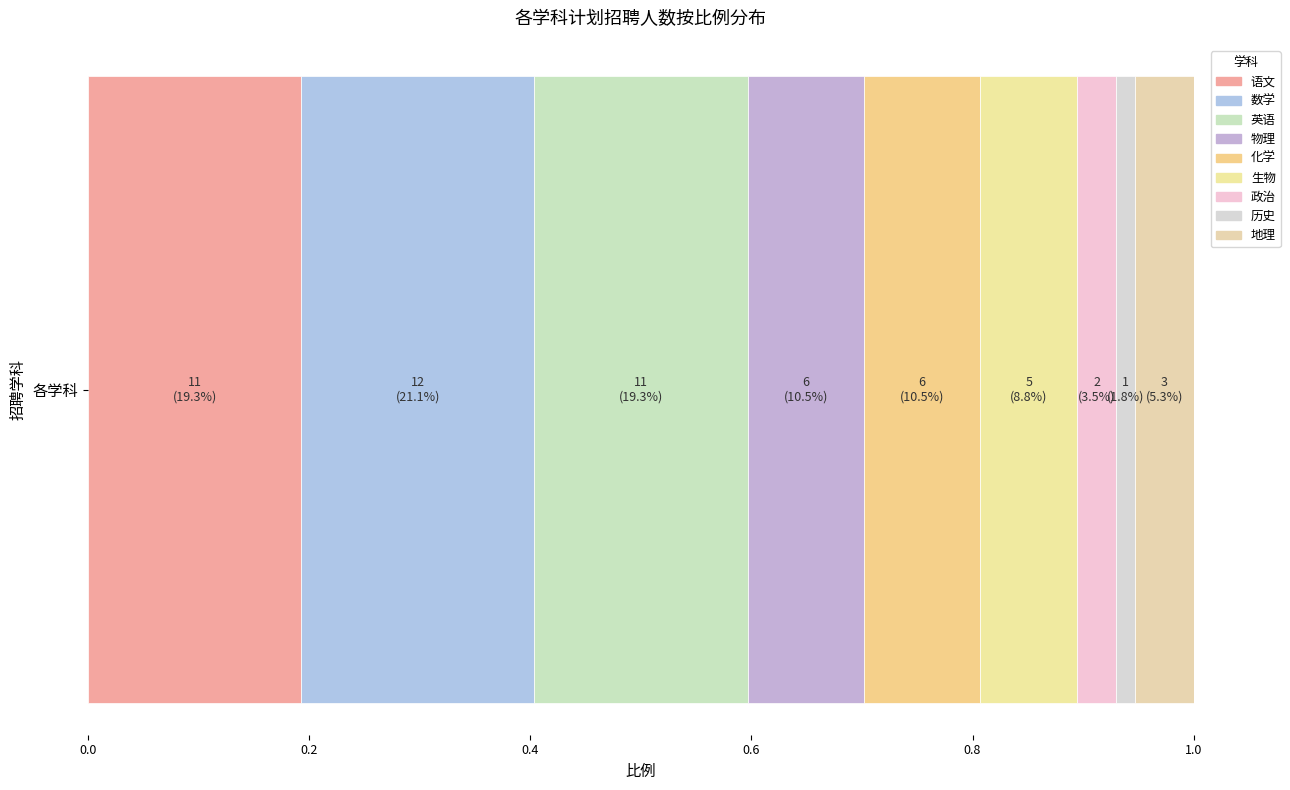

Reading left to right, transcribe all the data shown in this chart.

11	12	11	6	6	5	2	1	3